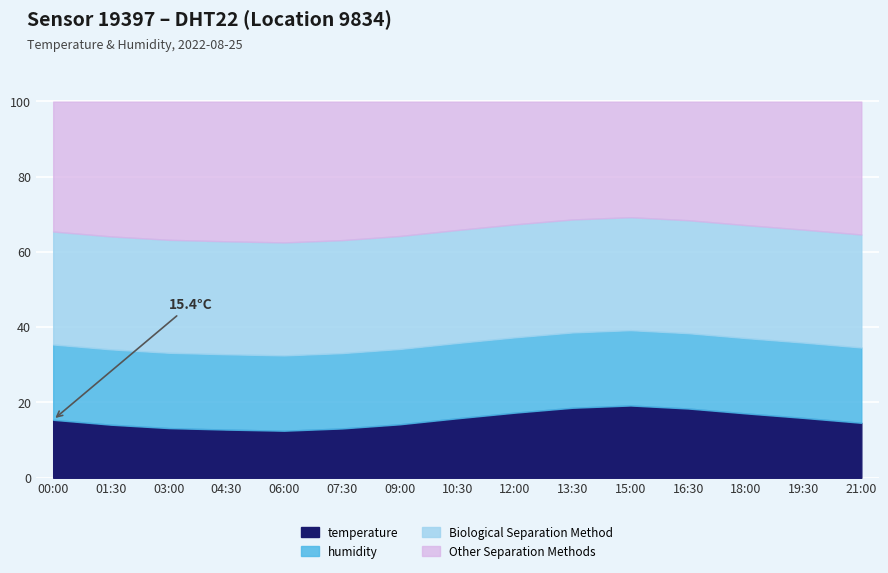

Which label corresponds to the smallest value in the chart?

06:00